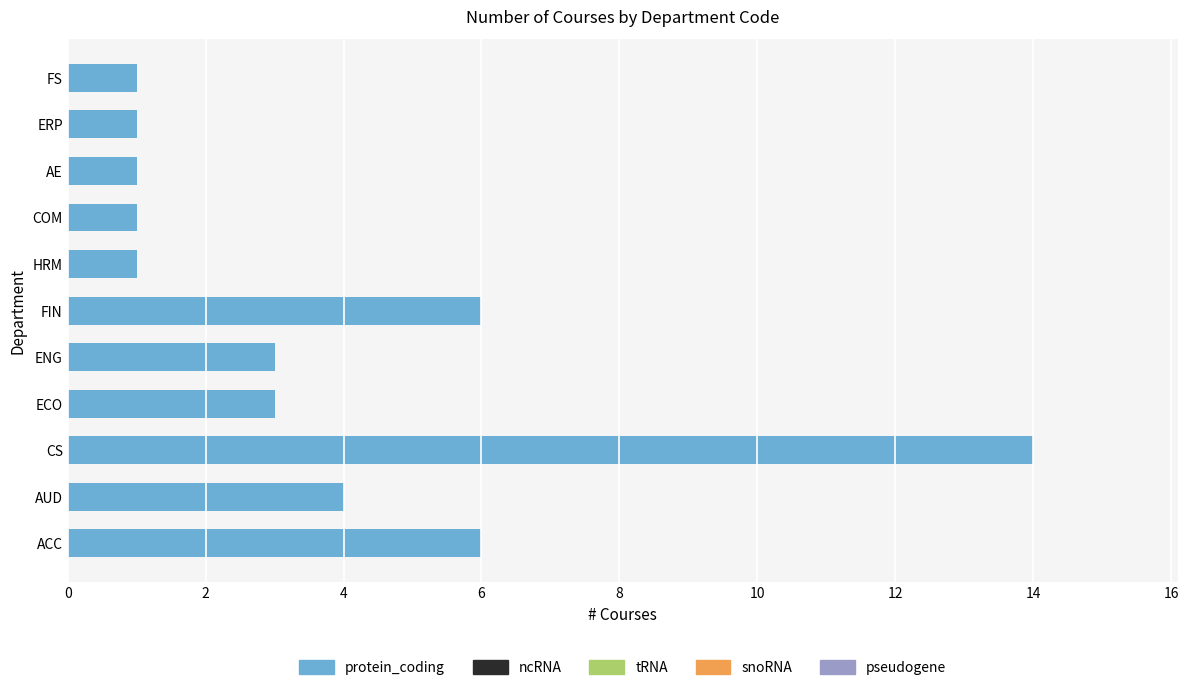

True or false: the data shows 10 at ACC.

False